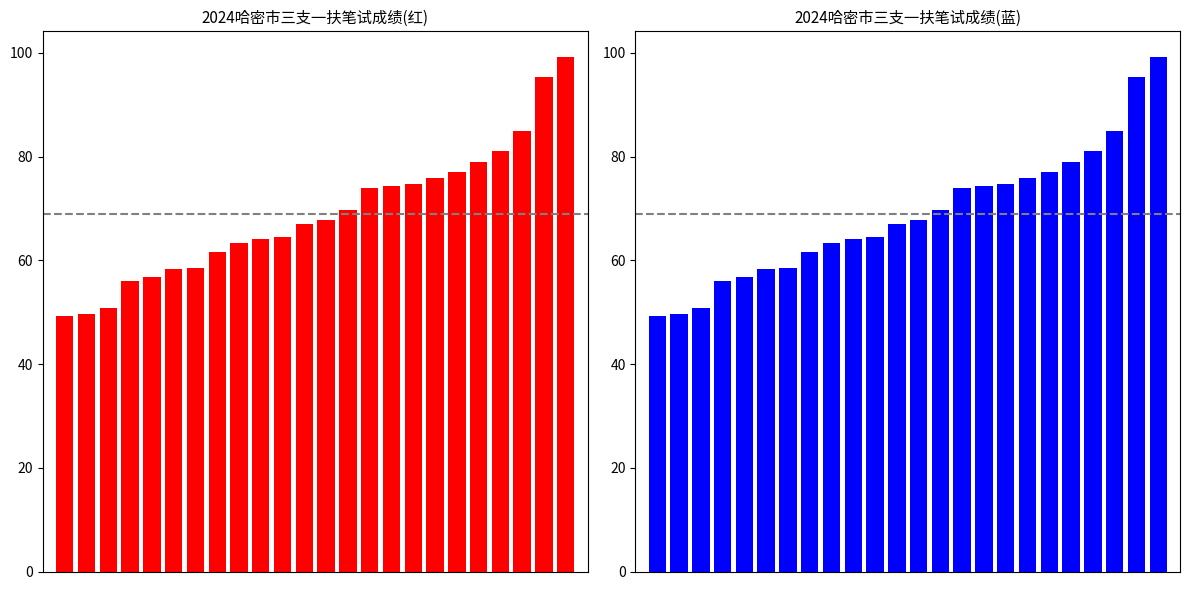

Approximately how many times larger is the value at 3 compared to 8?

0.9